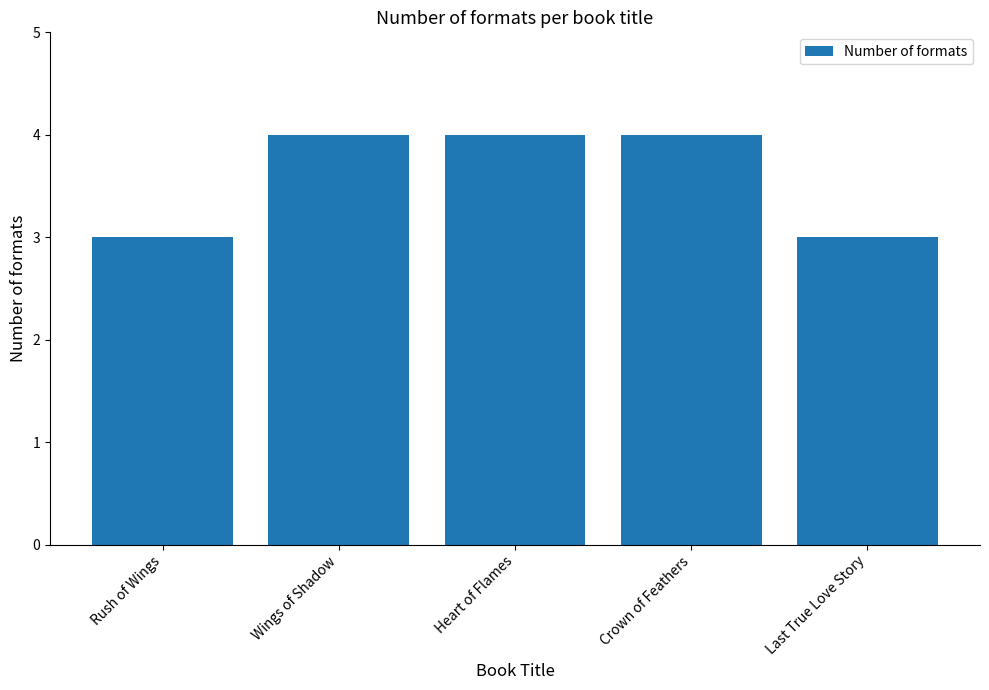

What position from the right is Rush of Wings?

5